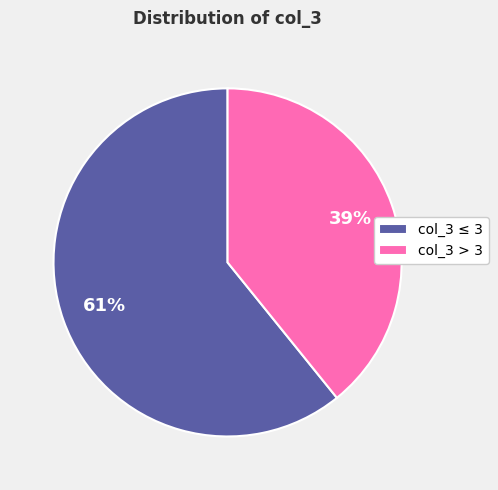

What is the majority slice?

col_3 ≤ 3